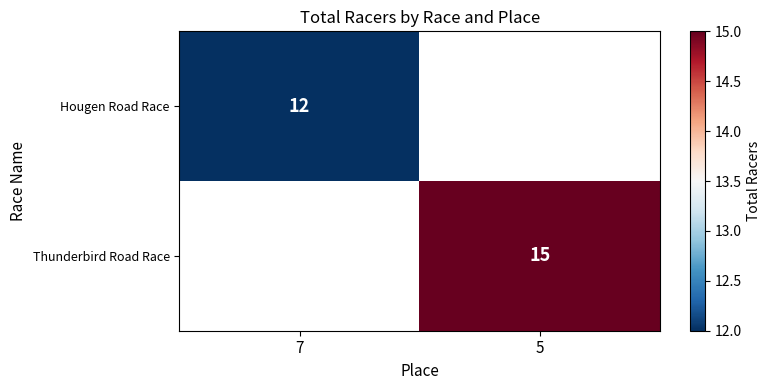

Between 7 and 5, which is larger?

5